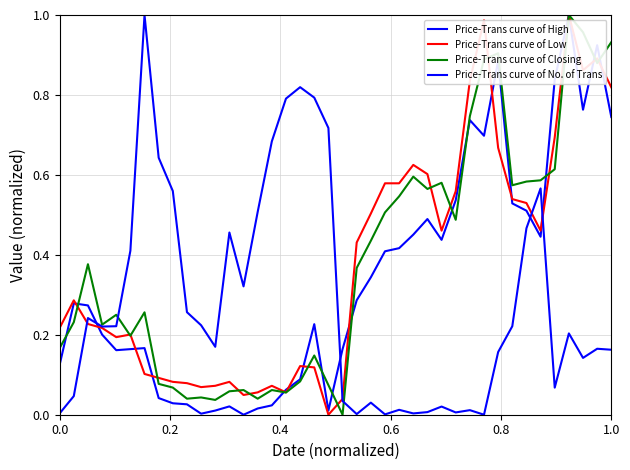

What is the label of the 40th point from the left?

1.0